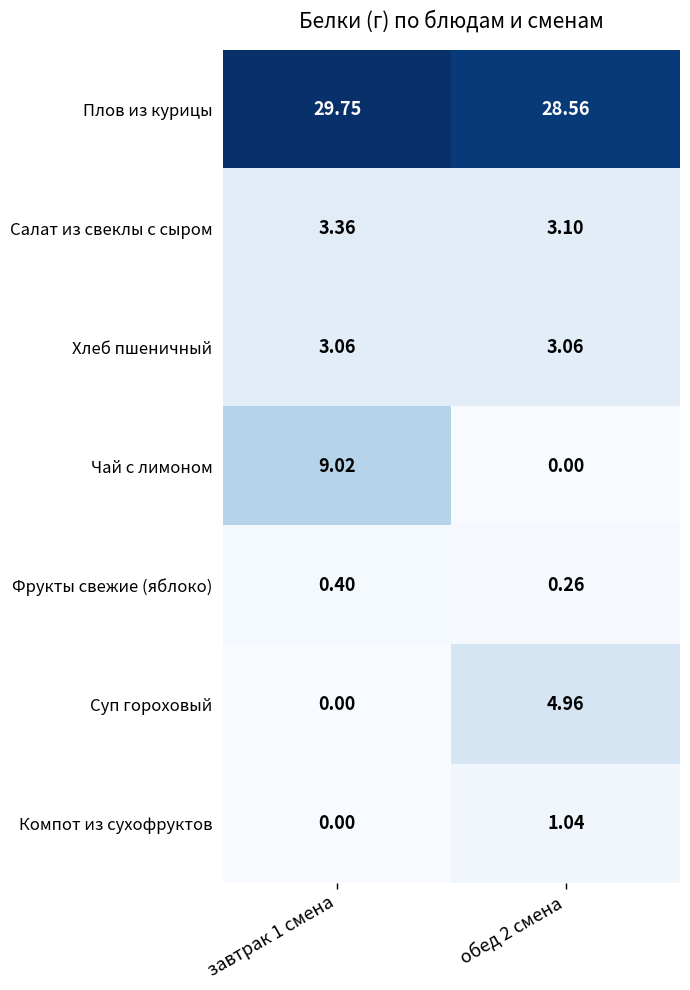

Which series has the largest total across all categories?

Плов из курицы